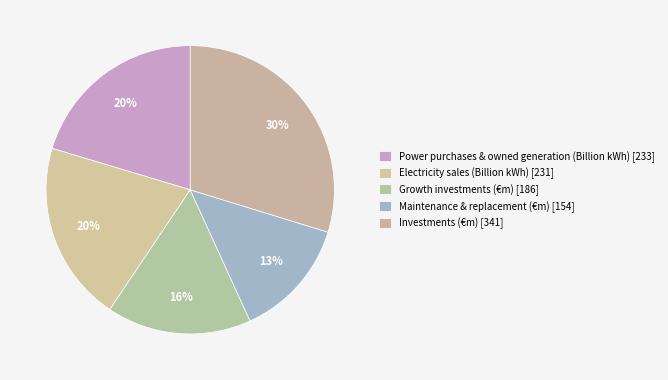

How many slices are in this pie chart?

5